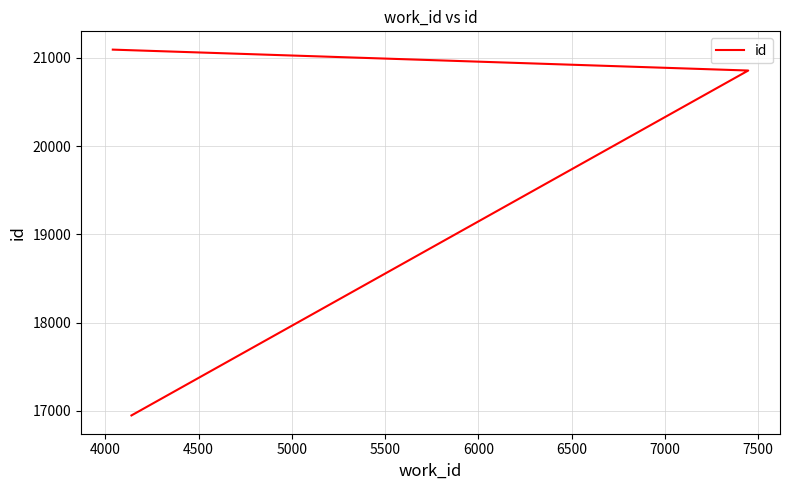

Does the chart display data point markers on the line(s)?

No